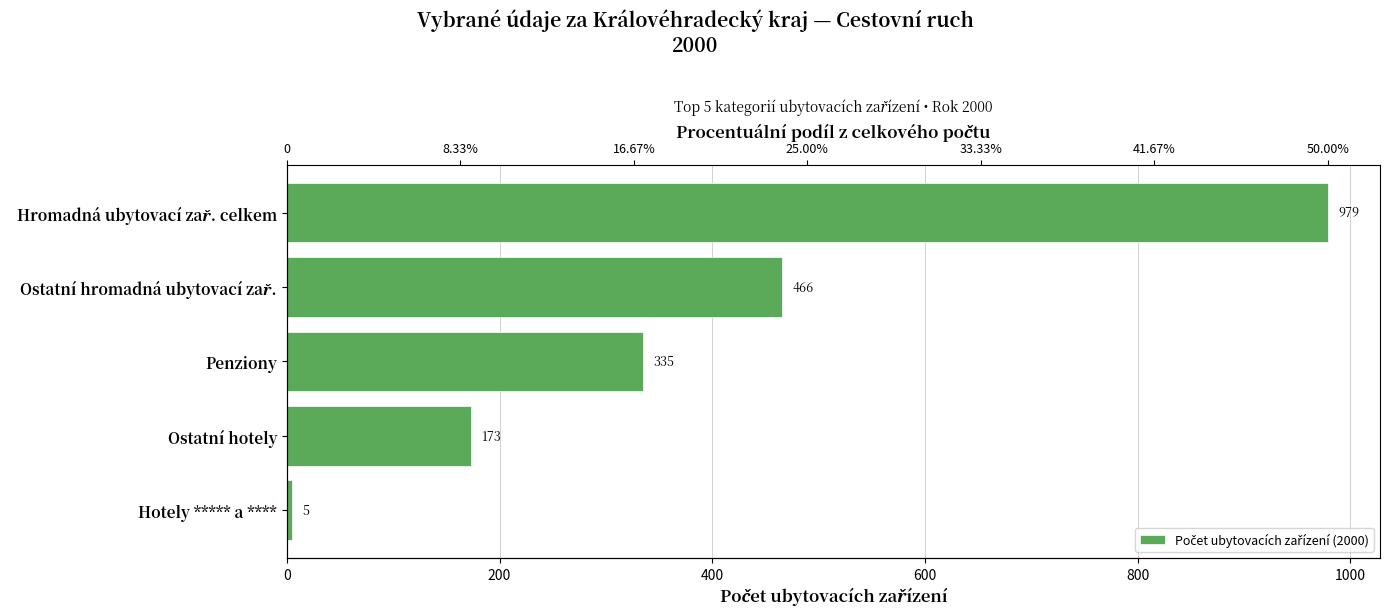

What is the average value?

392